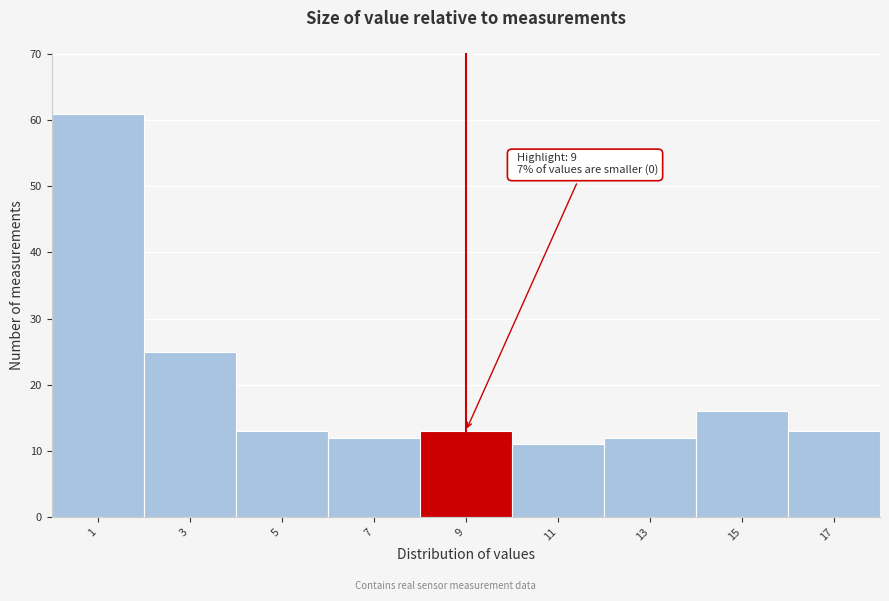

Over which range of the x-axis is the bar tallest?

0 to 2